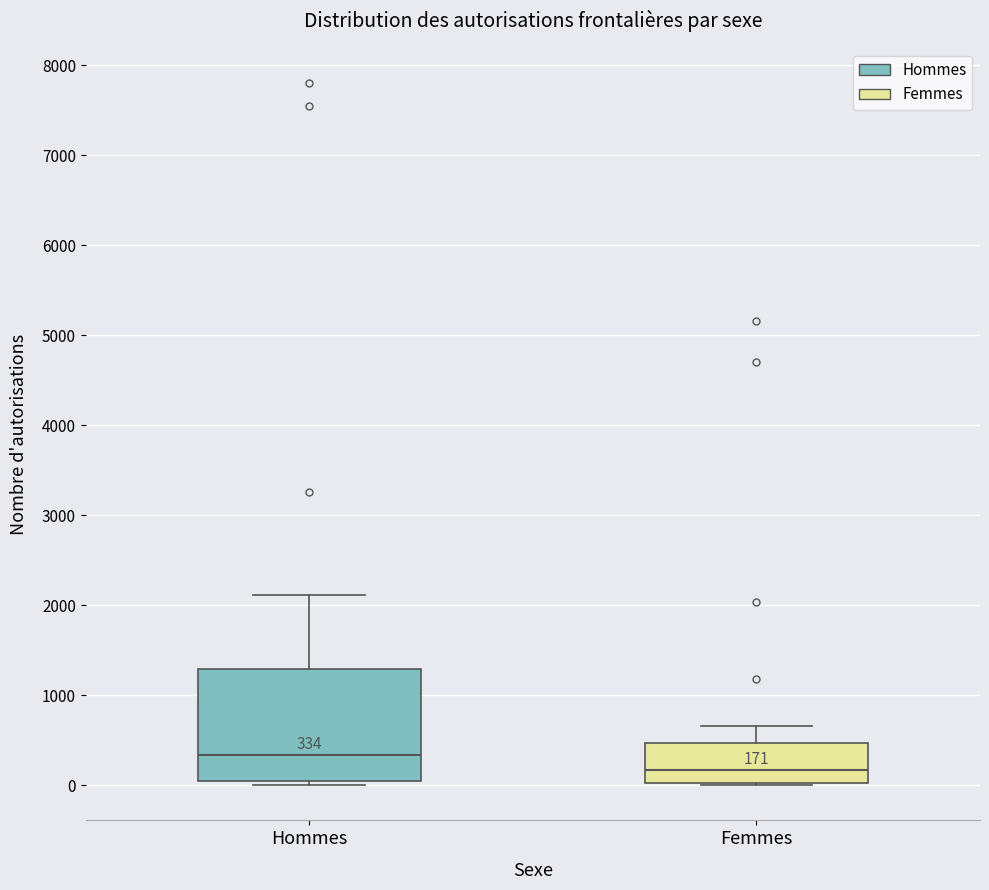

Which box's median line is the lowest?

Femmes